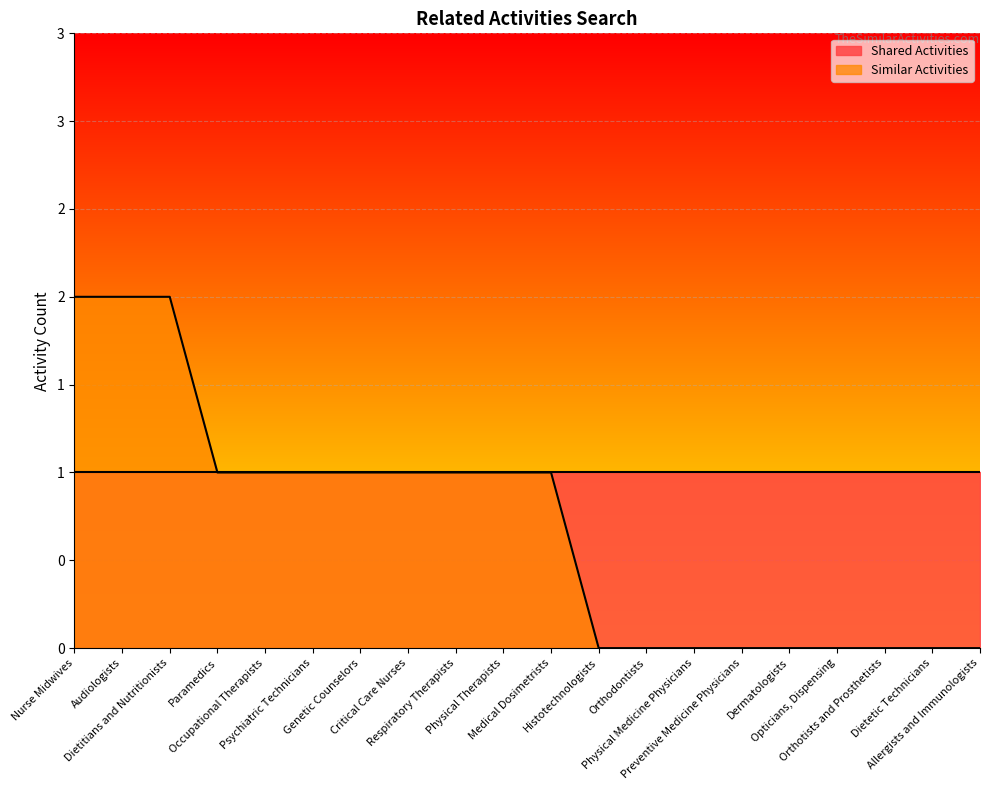

What is the maximum value shown in the chart?

2